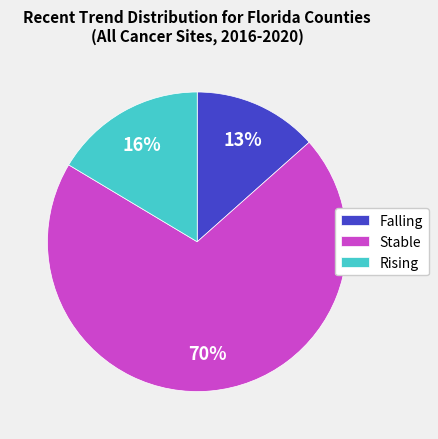

How many segments does this pie chart have?

3